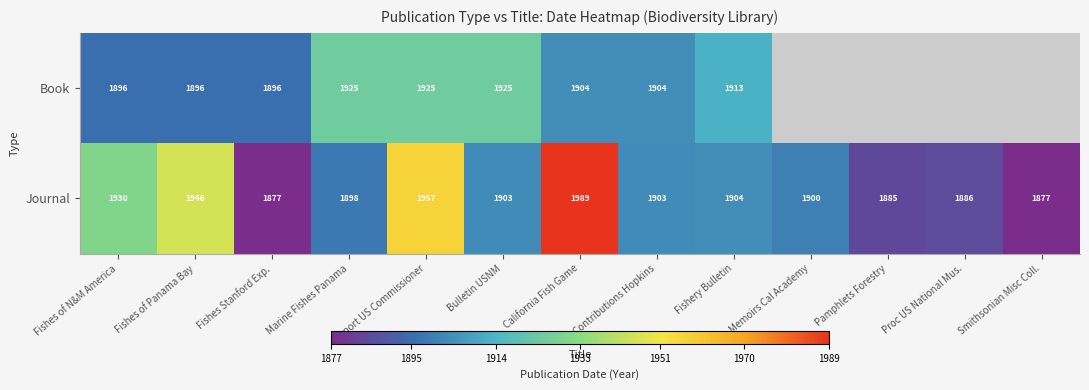

At which label is Journal closest to 1933?

Fishes of N&M America